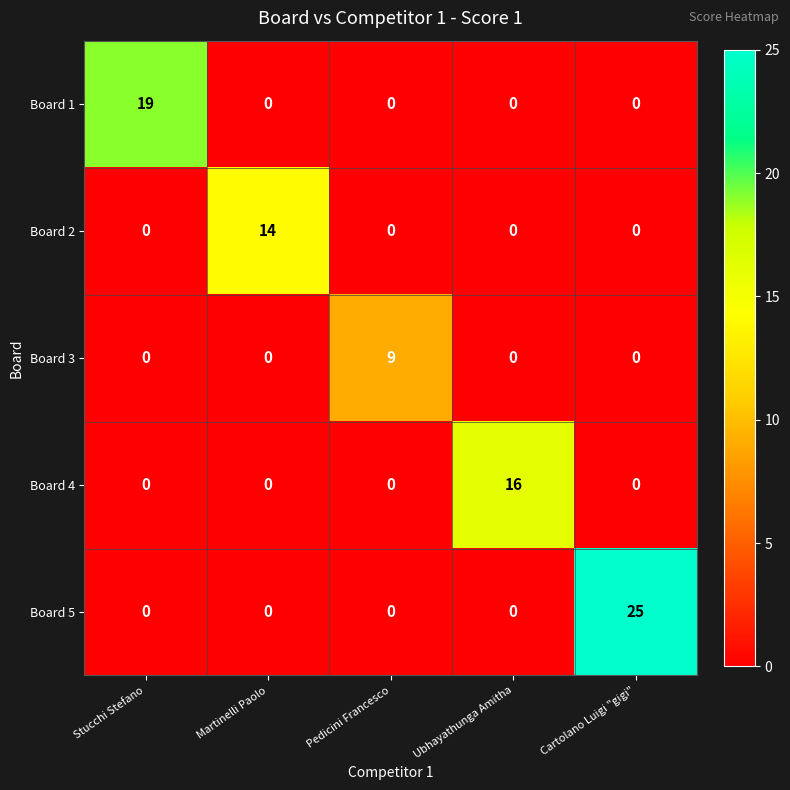

What is the difference between the highest and lowest values at Stucchi Stefano?

19